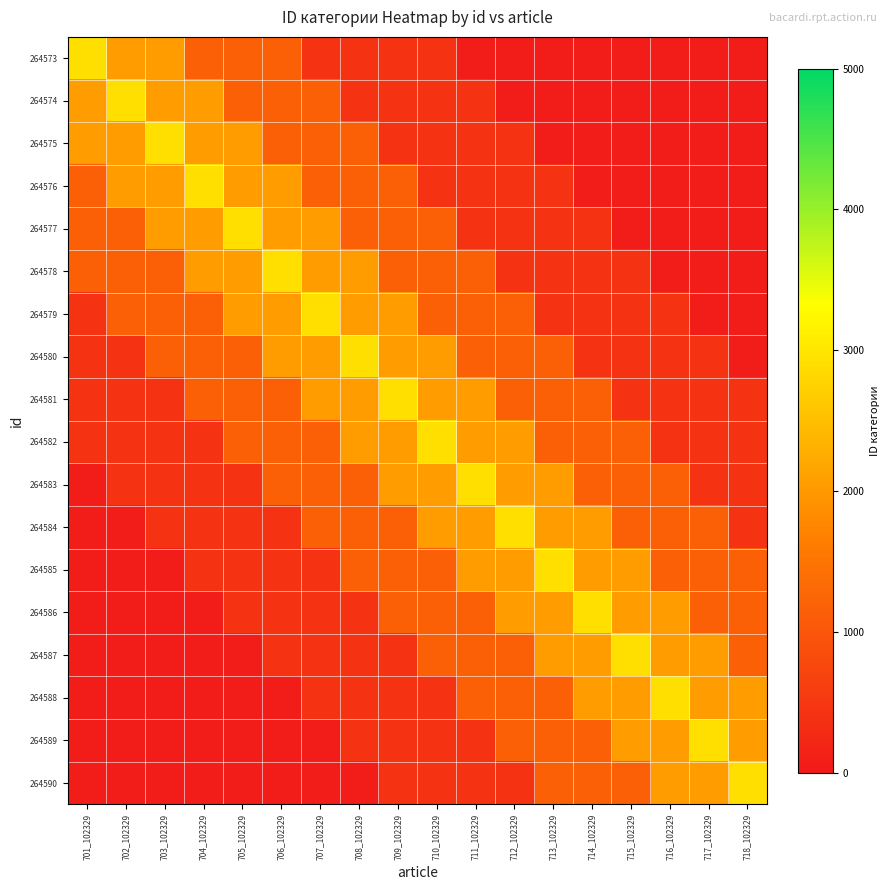

At how many categories does at least one series exceed 2510?

18